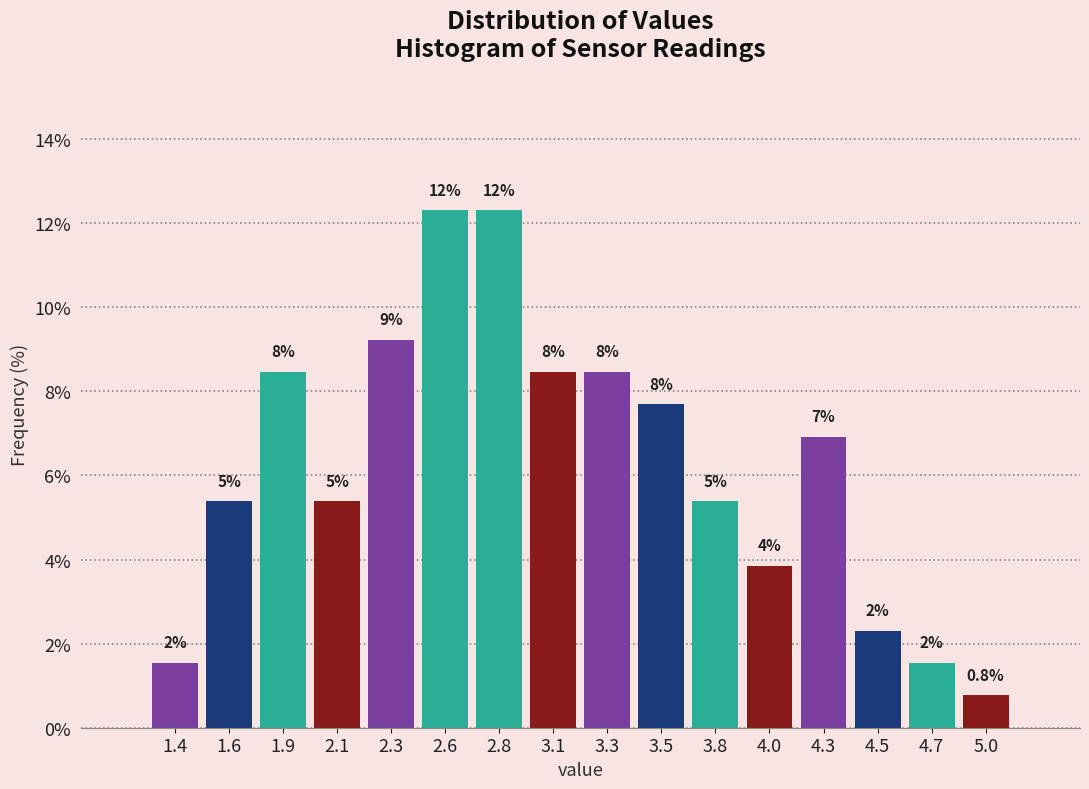

Does the chart contain any negative values?

No